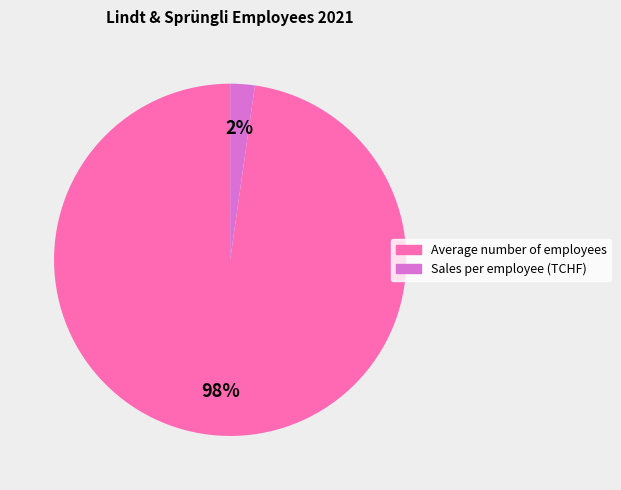

Which category accounts for the majority?

Average number of employees